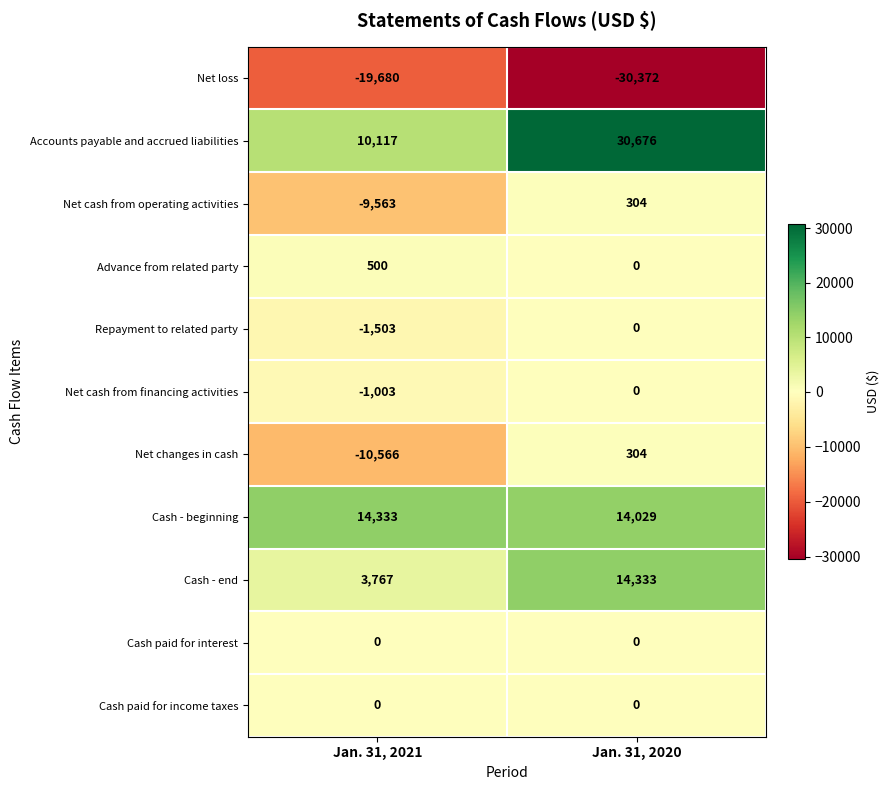

Where is Net changes in cash nearest to the value -5131?

Jan. 31, 2021